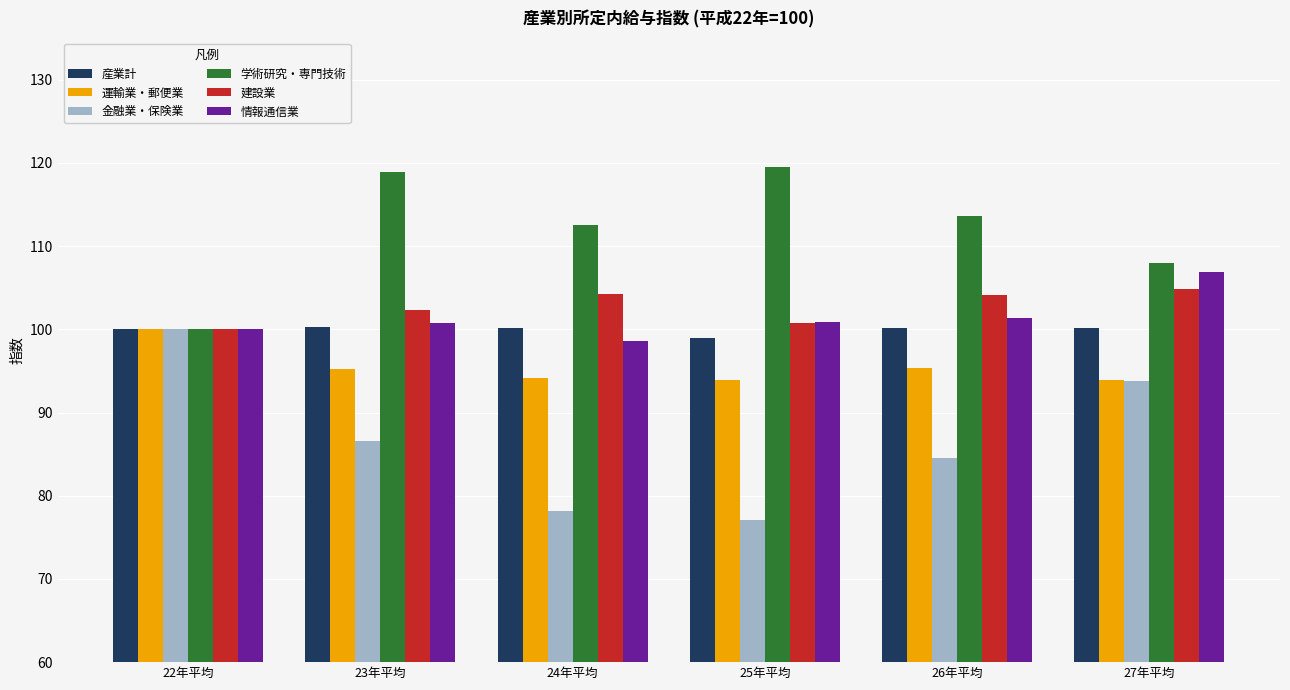

Does the chart contain any negative values?

No